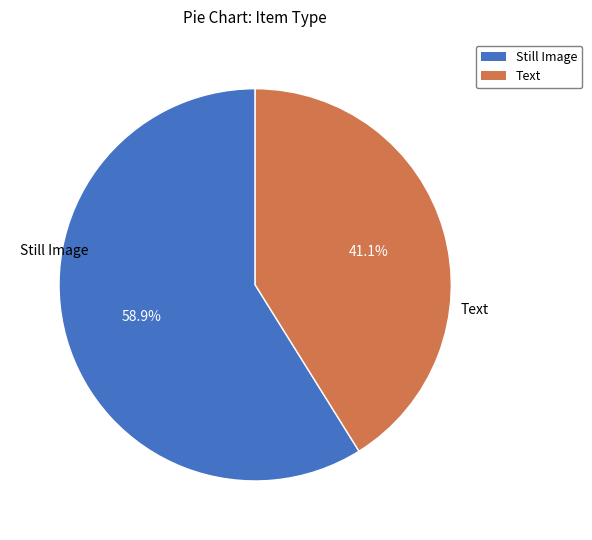

Which category accounts for the majority?

Still Image